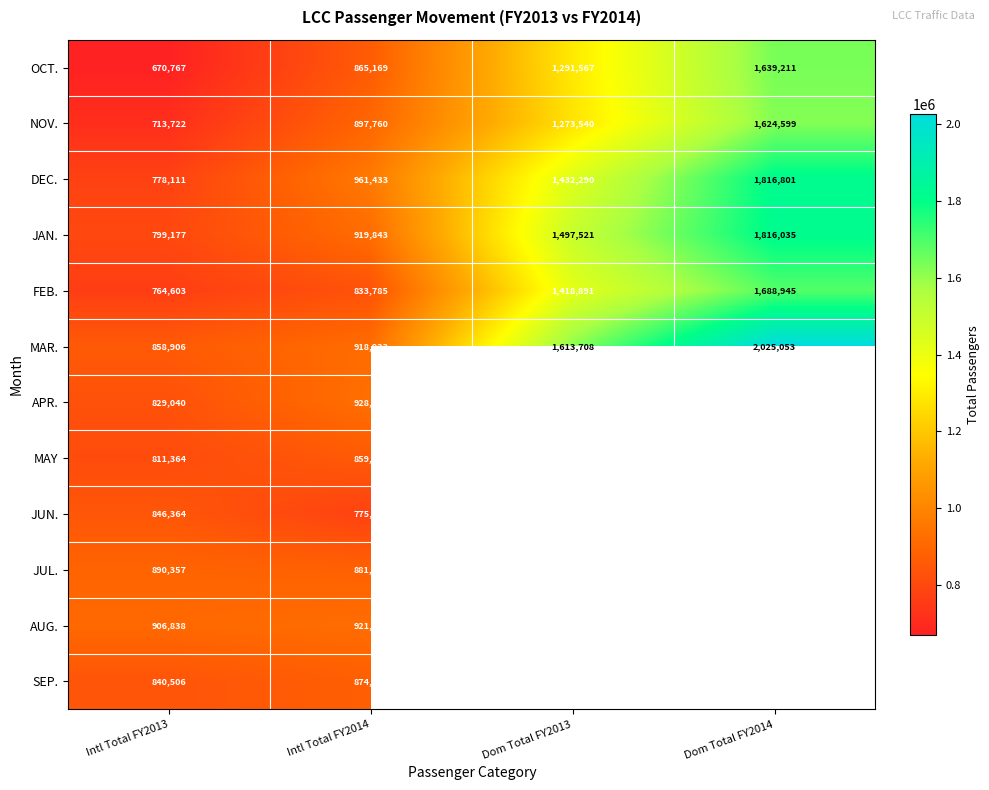

Where is JAN. nearest to the value 1307606?

Dom Total FY2013